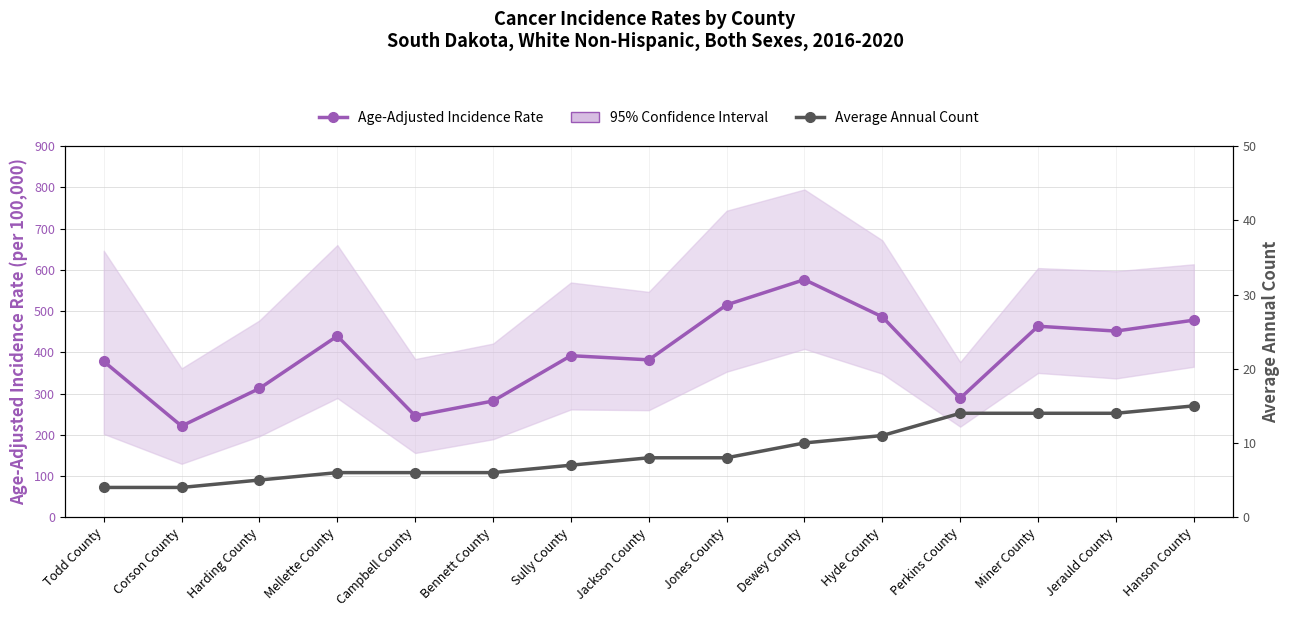

At Harding County, list the series in order from largest to smallest.

Age-Adjusted Incidence Rate, Average Annual Count